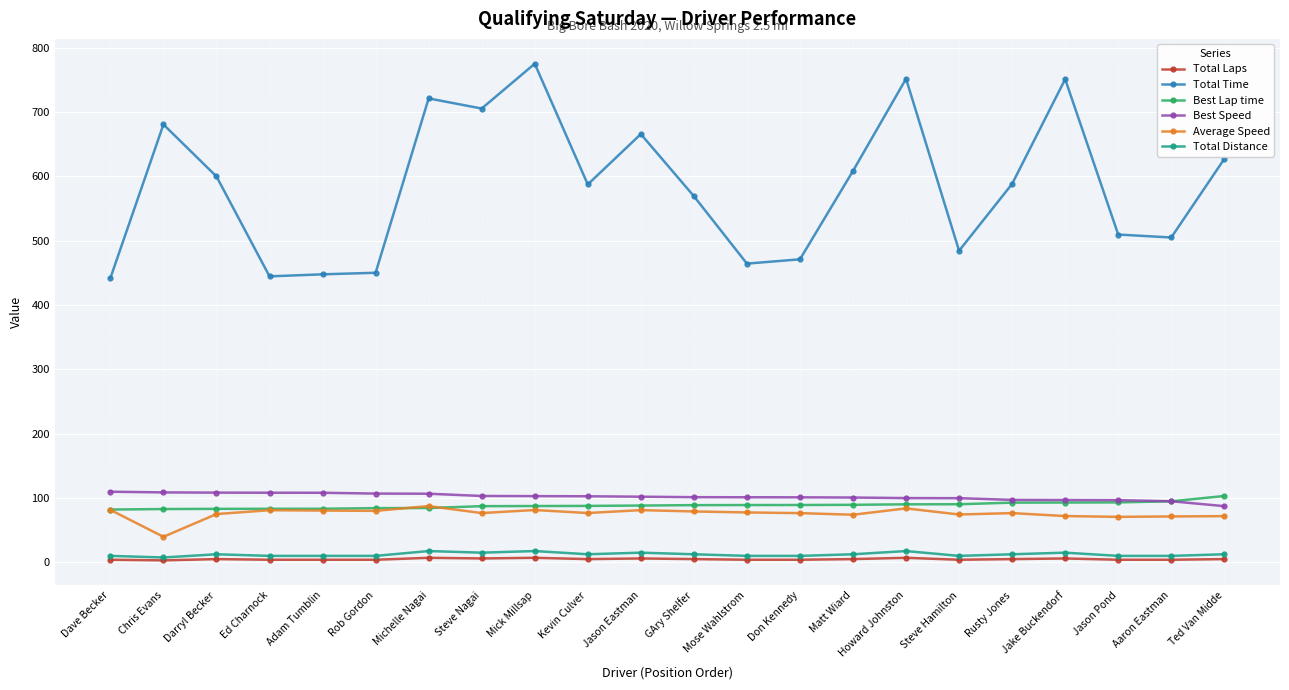

The Total Laps series shows 4.0 at Steve Hamilton. True or false?

True